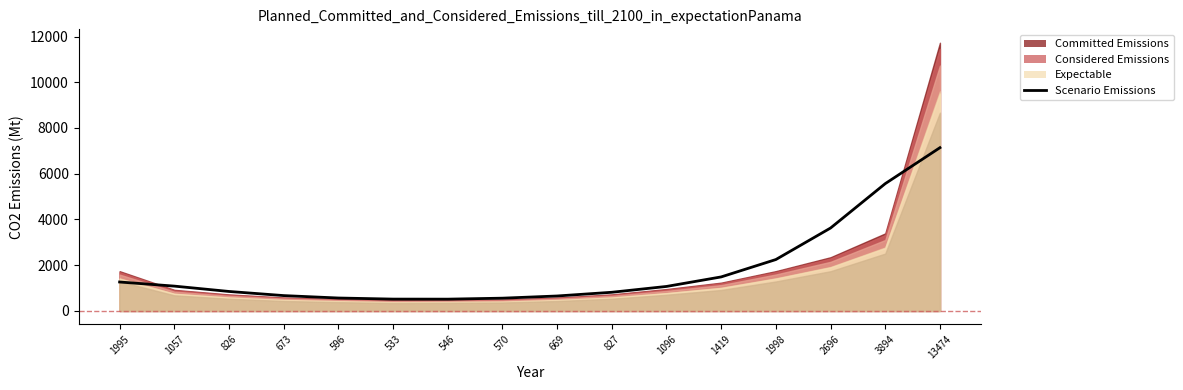

What is the smallest value displayed?

513.3